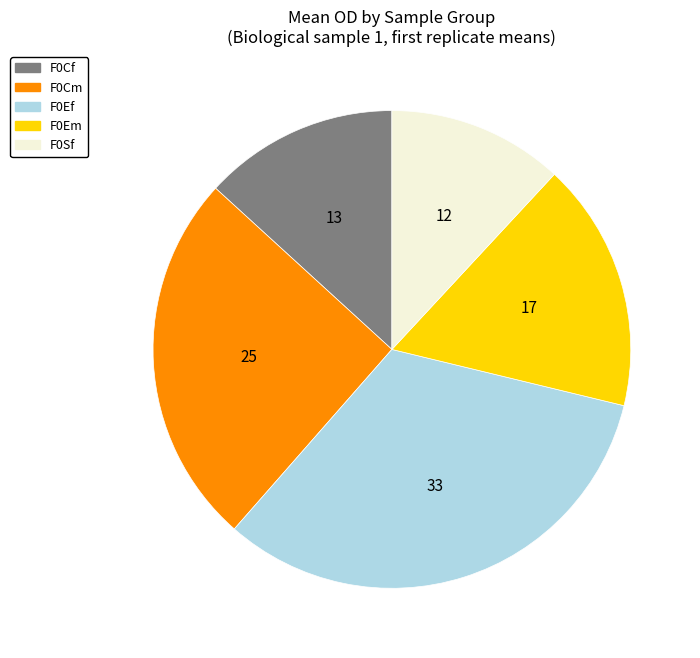

Does F0Ef account for over 50% of the chart?

No